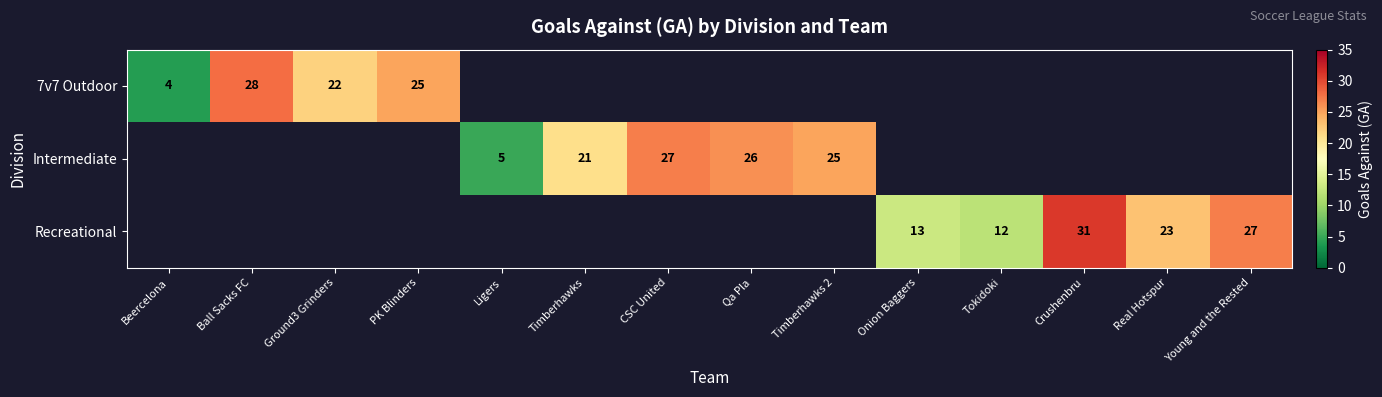

Which category has the highest value across all series?

Crushenbru